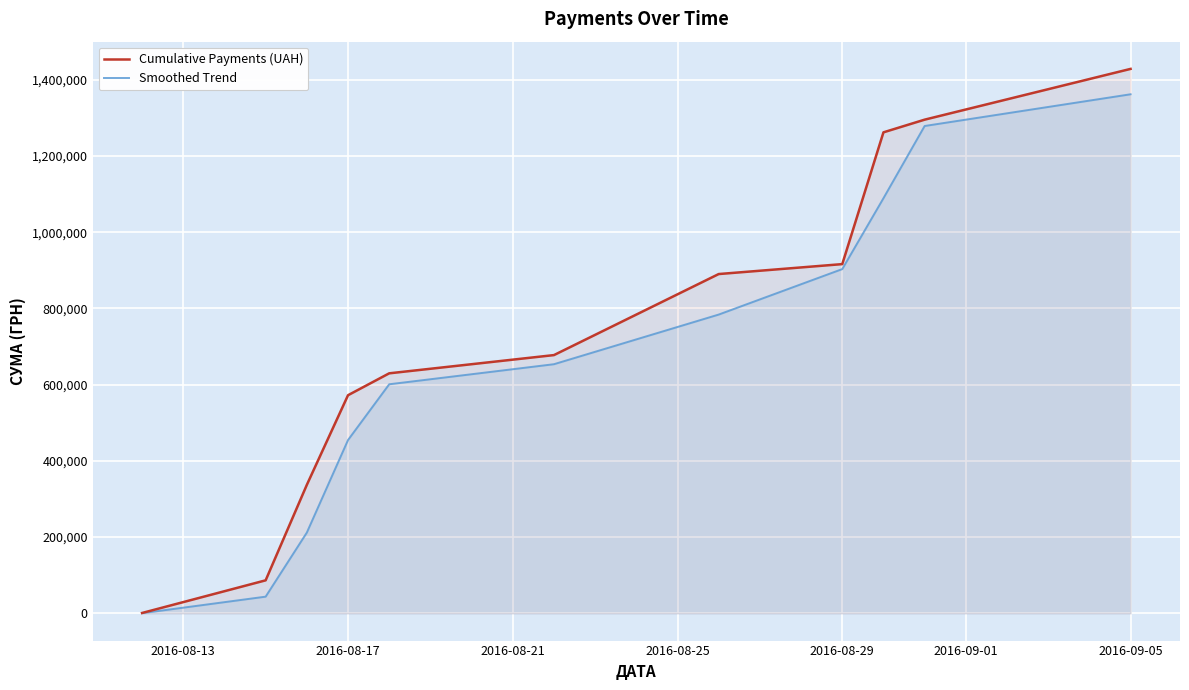

What is the maximum value shown in the chart?

1428252.1